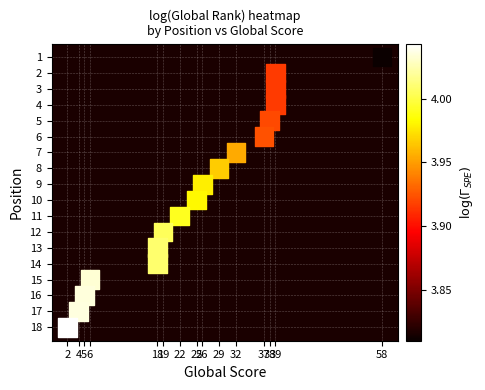

What is the range of Y values (max minus min)?

17